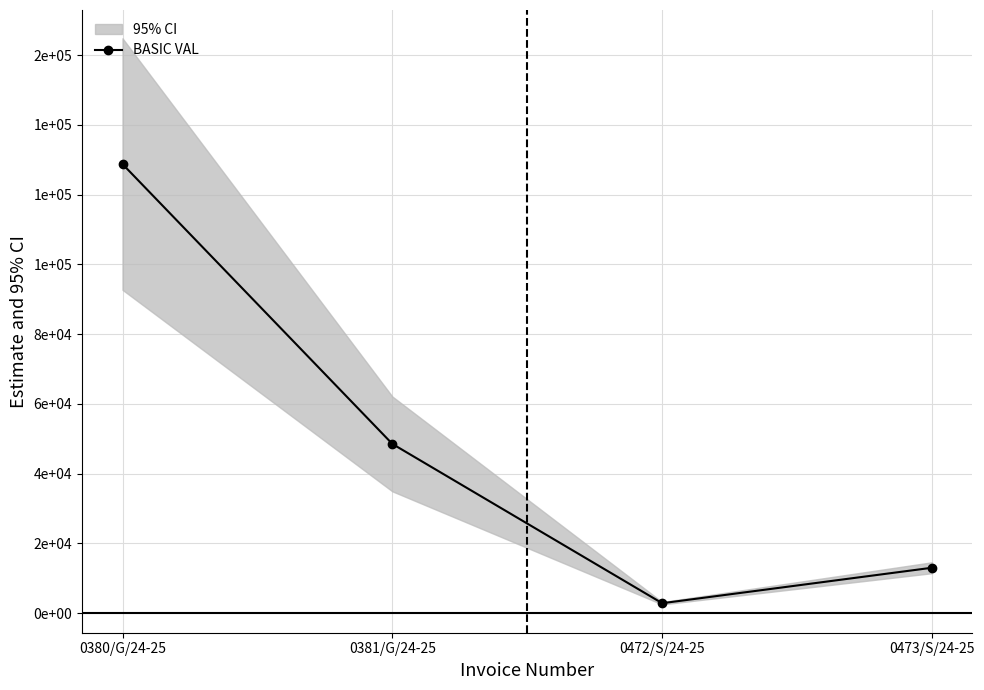

Count the number of data series in this chart.

1